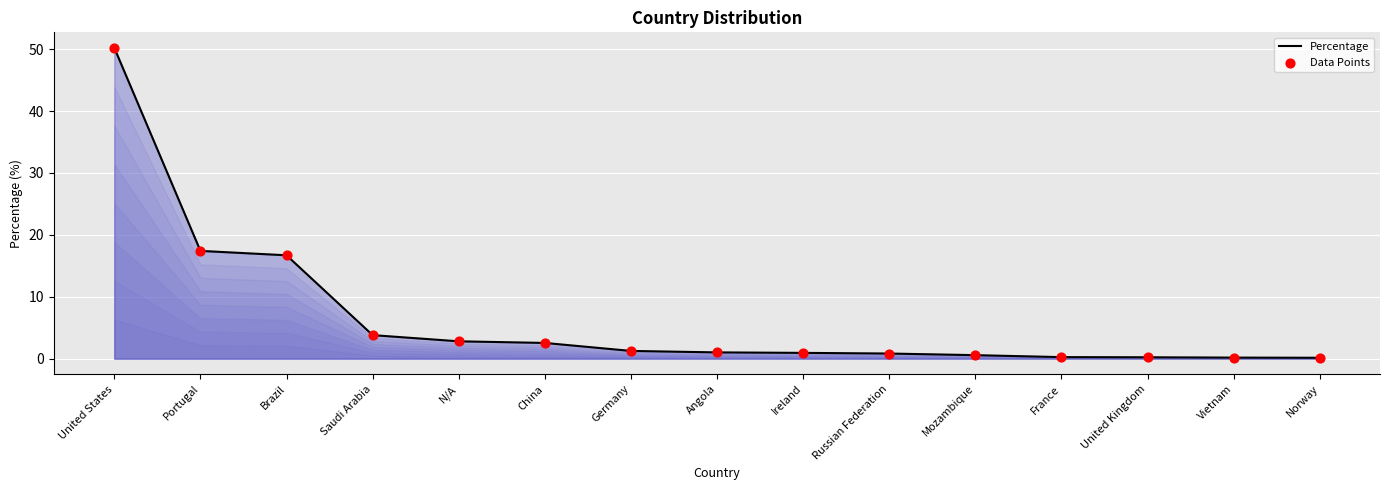

What is the maximum value shown in the chart?

50.2